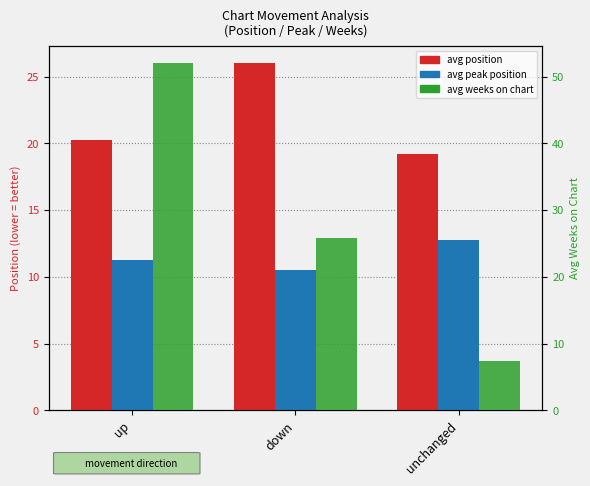

Is the value of avg peak position at unchanged greater than the value of avg position at down?

No